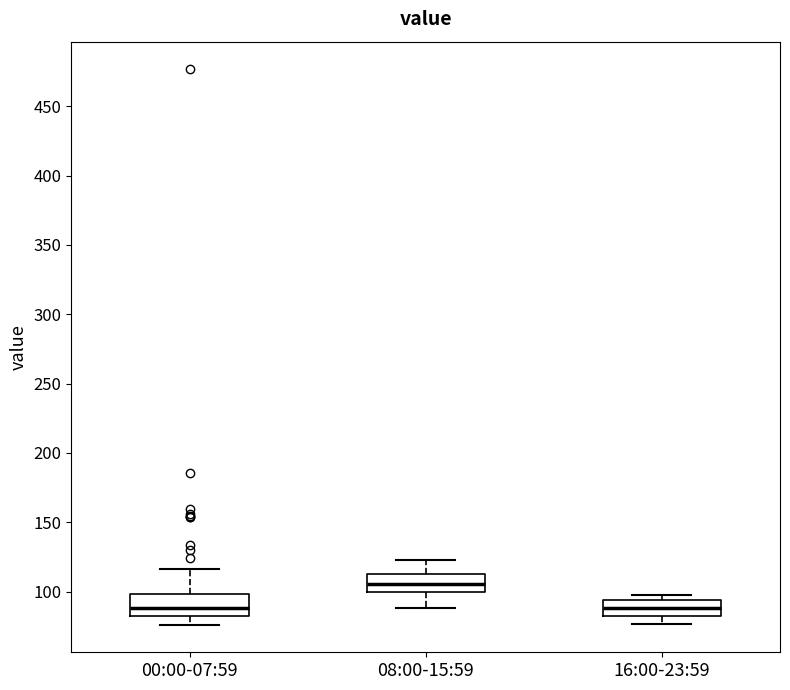

Reading left to right, read every box against the y-axis: the position of its median line, the range the box covers, and the ends of its whiskers. The values are not printed on the chart, so give them approximately, as read against the axis.

00:00-07:59: median 90, box 80 to 100, whiskers 75 to 115
08:00-15:59: median 105, box 100 to 115, whiskers 90 to 125
16:00-23:59: median 90, box 80 to 95, whiskers 75 to 100